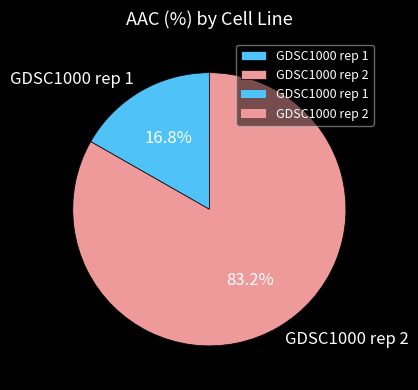

Which category has the biggest portion of the pie?

GDSC1000 rep 2